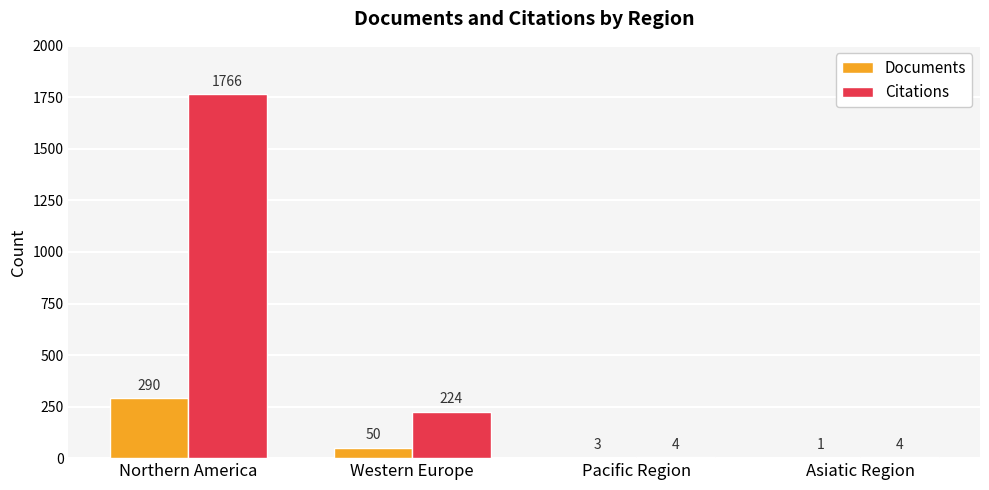

Between Northern America and Pacific Region, which series saw the biggest shift?

Citations